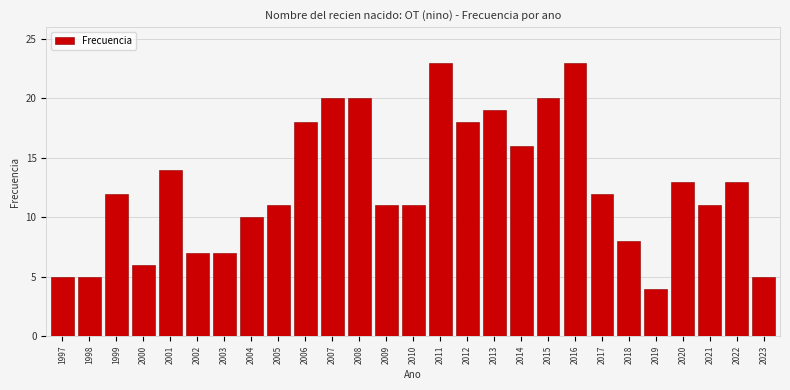

Reading left to right, what are all the values shown in this chart?

1997=5	1998=5	1999=12	2000=6	2001=14	2002=7	2003=7	2004=10	2005=11	2006=18	2007=20	2008=20	2009=11	2010=11	2011=23	2012=18	2013=19	2014=16	2015=20	2016=23	2017=12	2018=8	2019=4	2020=13	2021=11	2022=13	2023=5